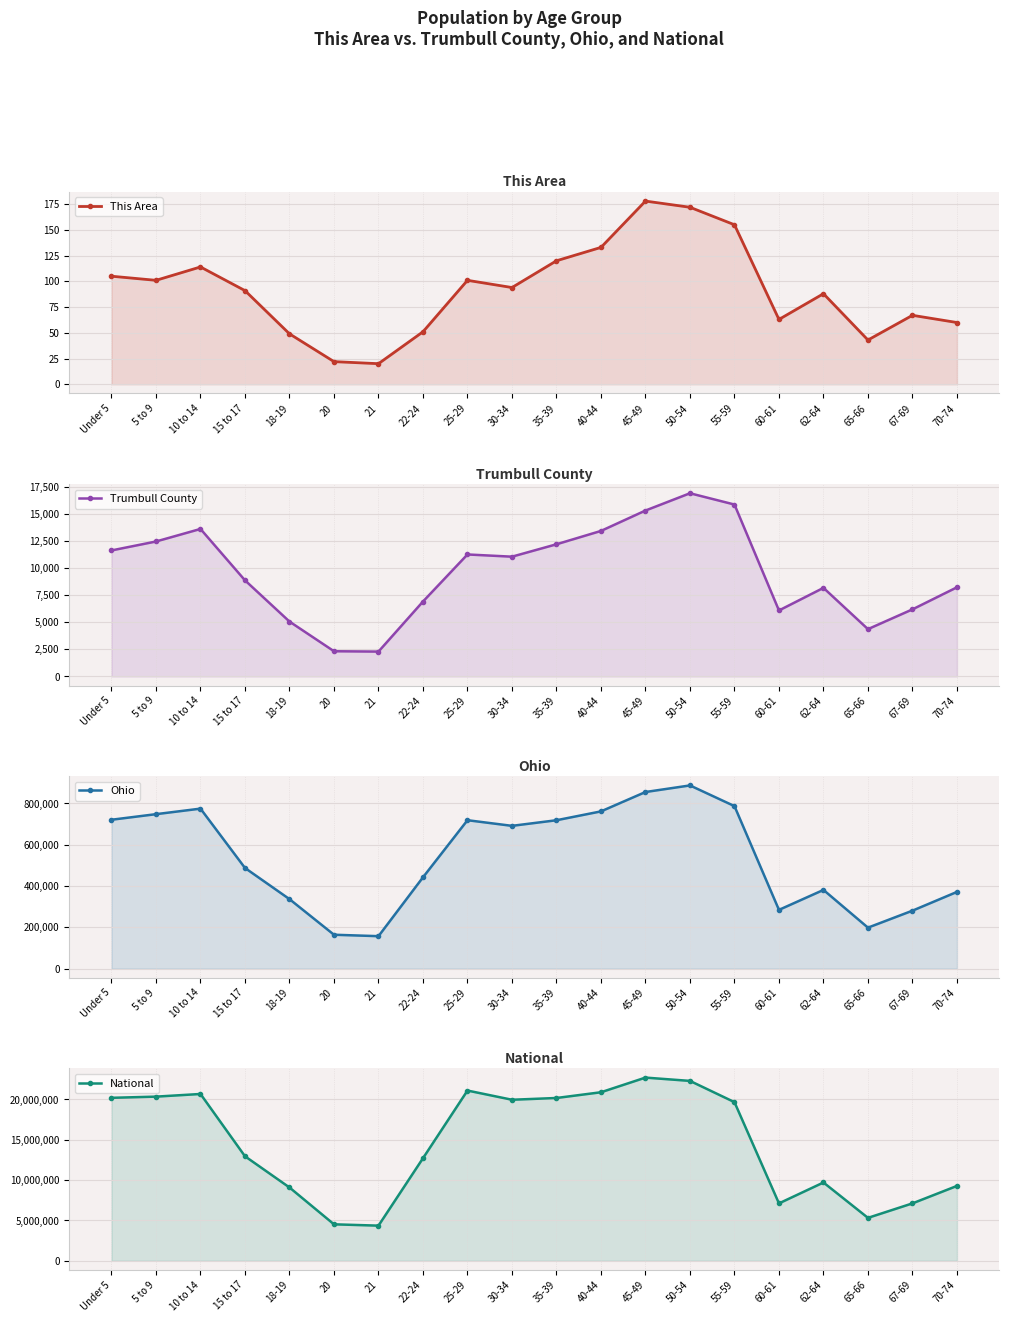

What is the difference between the This Area values at 40-44 and 30-34?

39